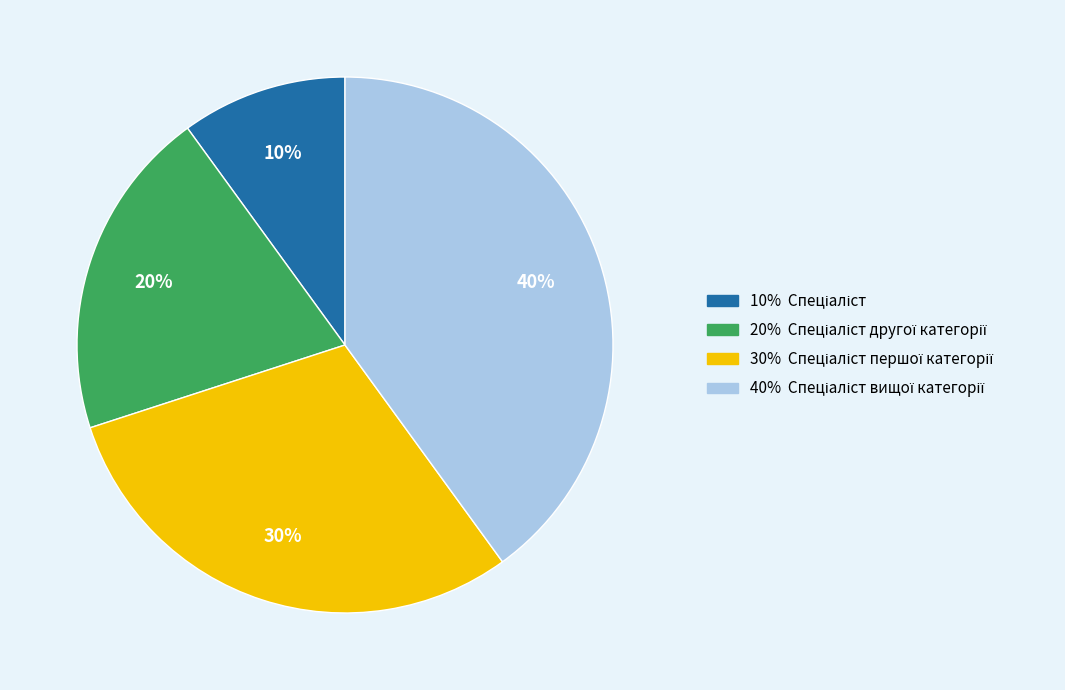

Does any single category account for the majority?

No